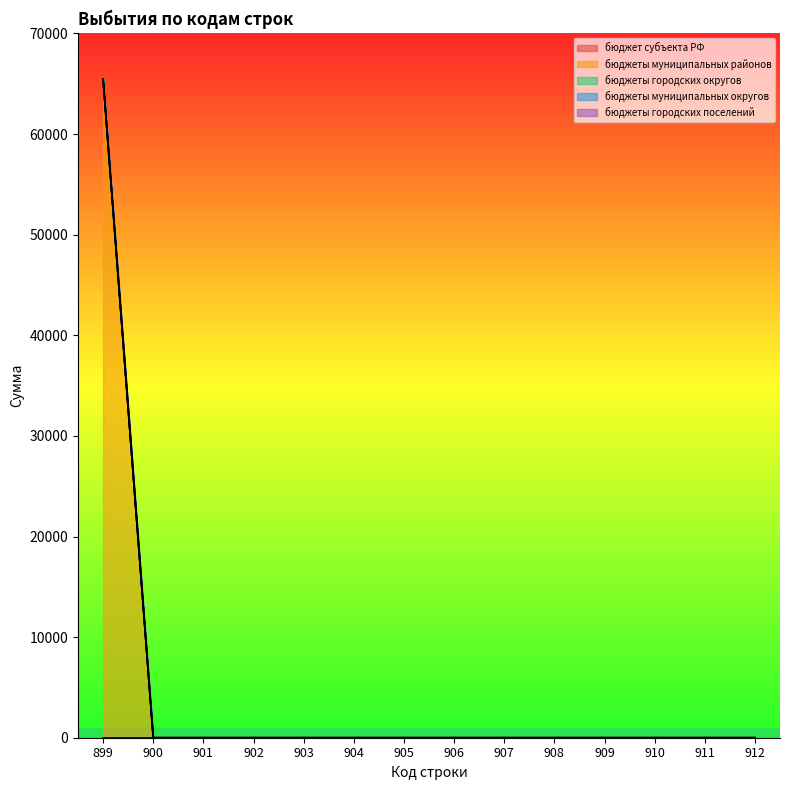

Reading left to right, what are all the values shown in this chart?

бюджет субъекта РФ: 0.0	0.0	0.0	0.0	0.0	0.0	0.0	0.0	0.0	0.0	0.0	0.0	0.0	0.0
бюджеты муниципальных районов: 65463.6	0.0	0.0	0.0	0.0	0.0	0.0	0.0	0.0	0.0	0.0	0.0	0.0	0.0
бюджеты городских округов: 0.0	0.0	0.0	0.0	0.0	0.0	0.0	0.0	0.0	0.0	0.0	0.0	0.0	0.0
бюджеты муниципальных округов: 0.0	0.0	0.0	0.0	0.0	0.0	0.0	0.0	0.0	0.0	0.0	0.0	0.0	0.0
бюджеты городских поселений: 0.0	0.0	0.0	0.0	0.0	0.0	0.0	0.0	0.0	0.0	0.0	0.0	0.0	0.0